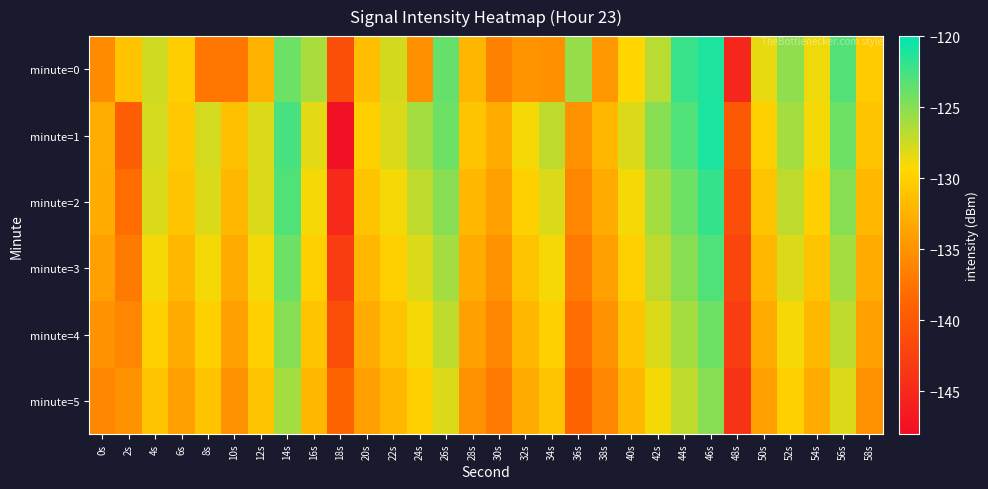

Reading left to right, what are all the values shown in this chart?

minute=0: 0s=-135.5	2s=-131.1	4s=-127.6	6s=-130.2	8s=-137.3	10s=-137.2	12s=-132.4	14s=-124.0	16s=-126.2	18s=-141.0	20s=-131.4	22s=-127.7	24s=-135.2	26s=-123.8	28s=-132.1	30s=-136.4	32s=-134.9	34s=-135.1	36s=-125.5	38s=-134.6	40s=-129.5	42s=-126.7	44s=-122.0	46s=-121.1	48s=-145.2	50s=-128.5	52s=-125.2	54s=-128.7	56s=-123.1	58s=-130.5
minute=1: 0s=-132.8	2s=-139.5	4s=-127.8	6s=-130.6	8s=-127.8	10s=-131.3	12s=-128.0	14s=-122.6	16s=-128.4	18s=-147.6	20s=-130.0	22s=-128.0	24s=-126.0	26s=-124.0	28s=-131.0	30s=-133.0	32s=-129.0	34s=-127.0	36s=-135.0	38s=-132.0	40s=-128.0	42s=-125.0	44s=-123.0	46s=-121.0	48s=-140.0	50s=-130.0	52s=-126.0	54s=-129.0	56s=-124.0	58s=-131.0
minute=2: 0s=-133.0	2s=-138.0	4s=-128.0	6s=-131.0	8s=-128.0	10s=-132.0	12s=-128.0	14s=-123.0	16s=-129.0	18s=-145.0	20s=-131.0	22s=-129.0	24s=-127.0	26s=-125.0	28s=-132.0	30s=-134.0	32s=-130.0	34s=-128.0	36s=-136.0	38s=-133.0	40s=-129.0	42s=-126.0	44s=-124.0	46s=-122.0	48s=-141.0	50s=-131.0	52s=-127.0	54s=-130.0	56s=-125.0	58s=-132.0
minute=3: 0s=-134.0	2s=-137.0	4s=-129.0	6s=-132.0	8s=-129.0	10s=-133.0	12s=-129.0	14s=-124.0	16s=-130.0	18s=-143.0	20s=-132.0	22s=-130.0	24s=-128.0	26s=-126.0	28s=-133.0	30s=-135.0	32s=-131.0	34s=-129.0	36s=-137.0	38s=-134.0	40s=-130.0	42s=-127.0	44s=-125.0	46s=-123.0	48s=-142.0	50s=-132.0	52s=-128.0	54s=-131.0	56s=-126.0	58s=-133.0
minute=4: 0s=-135.0	2s=-136.0	4s=-130.0	6s=-133.0	8s=-130.0	10s=-134.0	12s=-130.0	14s=-125.0	16s=-131.0	18s=-141.0	20s=-133.0	22s=-131.0	24s=-129.0	26s=-127.0	28s=-134.0	30s=-136.0	32s=-132.0	34s=-130.0	36s=-138.0	38s=-135.0	40s=-131.0	42s=-128.0	44s=-126.0	46s=-124.0	48s=-143.0	50s=-133.0	52s=-129.0	54s=-132.0	56s=-127.0	58s=-134.0
minute=5: 0s=-136.0	2s=-135.0	4s=-131.0	6s=-134.0	8s=-131.0	10s=-135.0	12s=-131.0	14s=-126.0	16s=-132.0	18s=-139.0	20s=-134.0	22s=-132.0	24s=-130.0	26s=-128.0	28s=-135.0	30s=-137.0	32s=-133.0	34s=-131.0	36s=-139.0	38s=-136.0	40s=-132.0	42s=-129.0	44s=-127.0	46s=-125.0	48s=-144.0	50s=-134.0	52s=-130.0	54s=-133.0	56s=-128.0	58s=-135.0